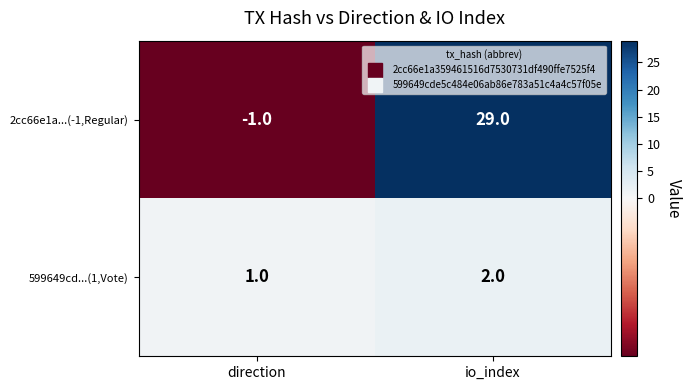

The 599649cd...(1,Vote) series shows 3 at io_index. True or false?

False